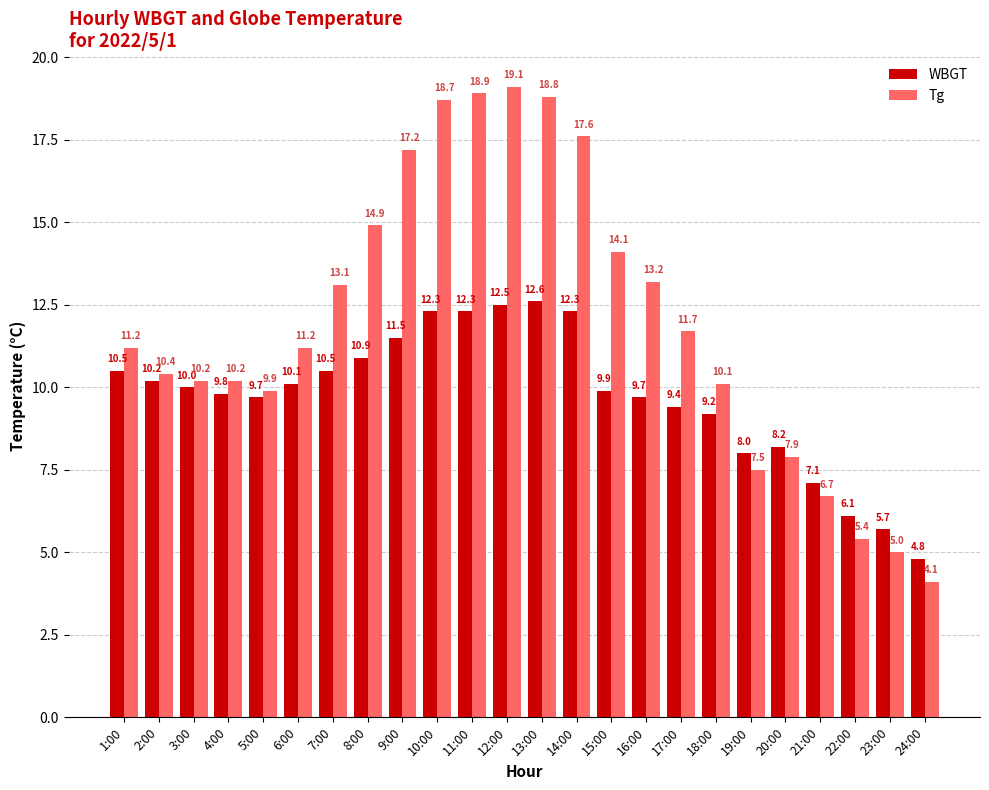

What are all the series names shown in the legend?

WBGT, Tg